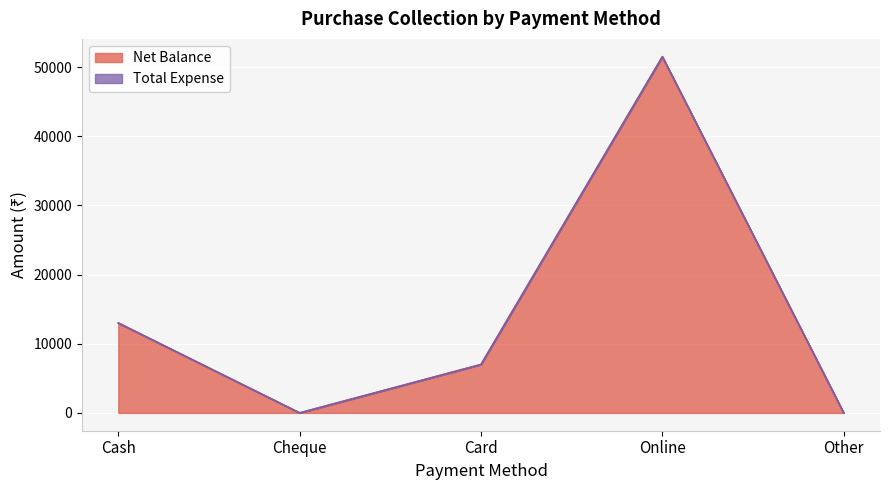

Approximately how many times larger is the value at Card compared to Cash?

0.5